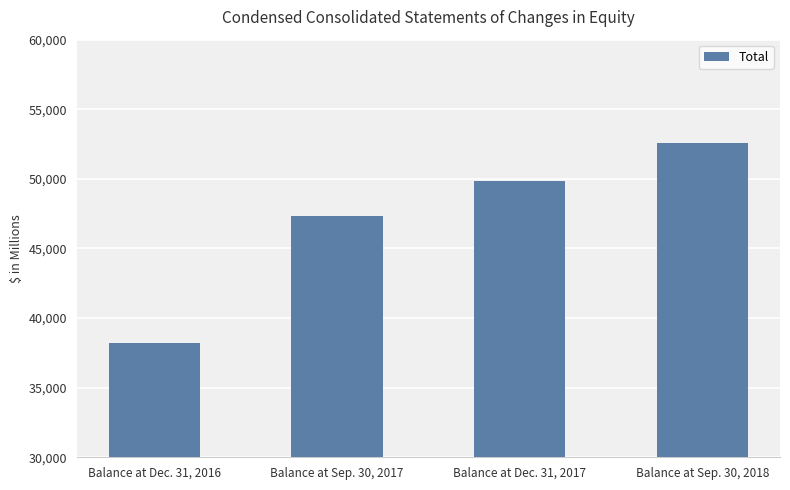

What is the change in value from Balance at Dec. 31, 2016 to Balance at Dec. 31, 2017?

+11656